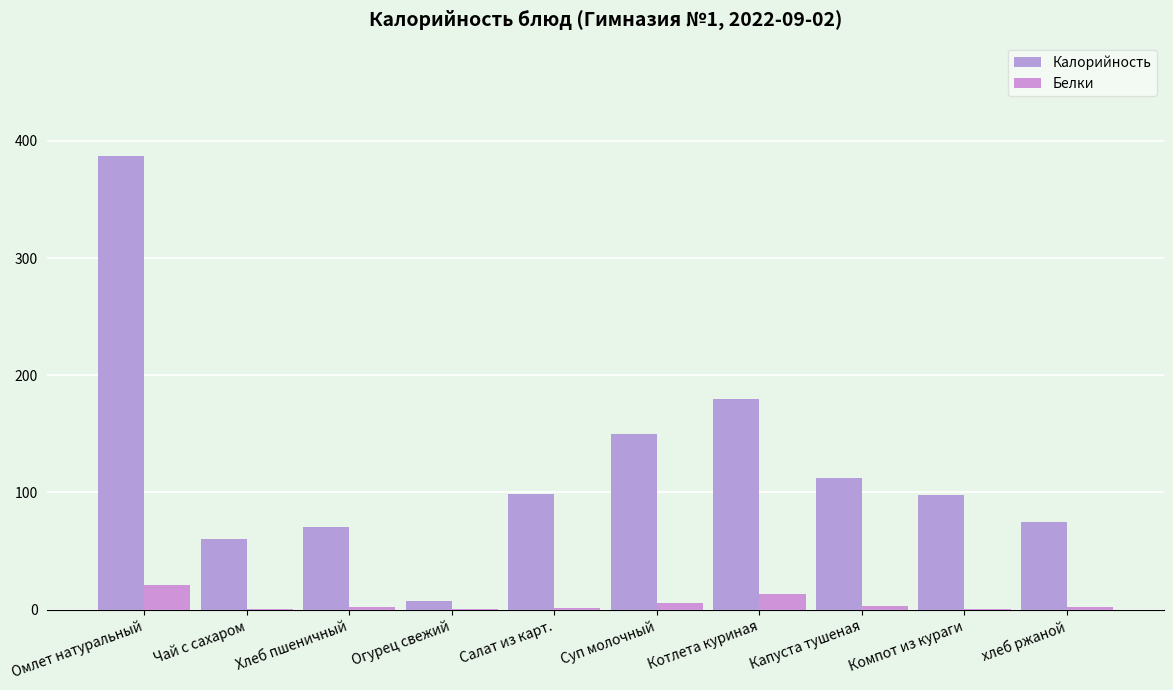

The Калорийность series shows 29.2 at Салат из карт.. True or false?

False